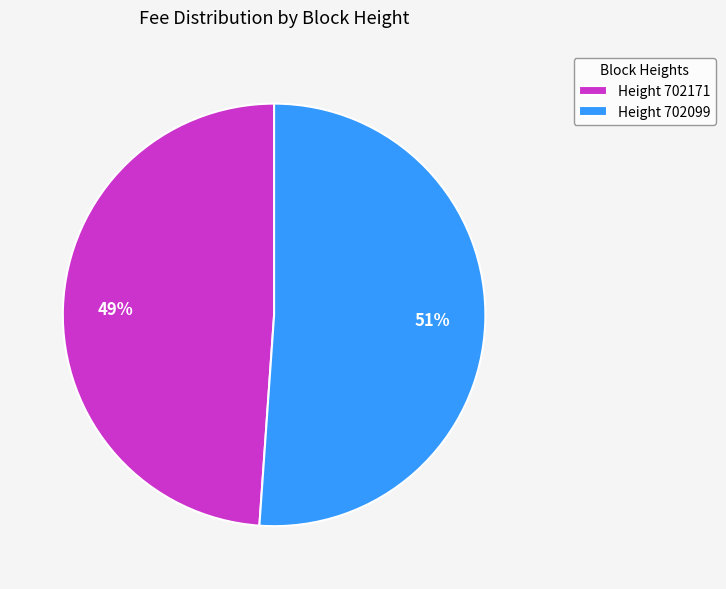

Do Height 702099 and Height 702171 together represent more than half of the pie?

Yes